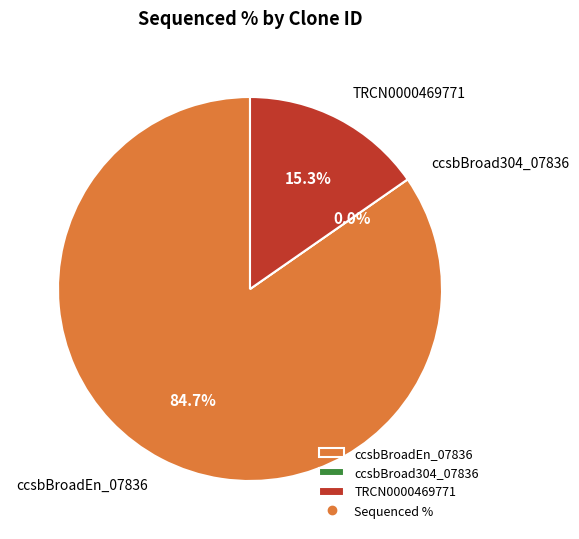

Does ccsbBroadEn_07836 represent more than half of the total?

Yes